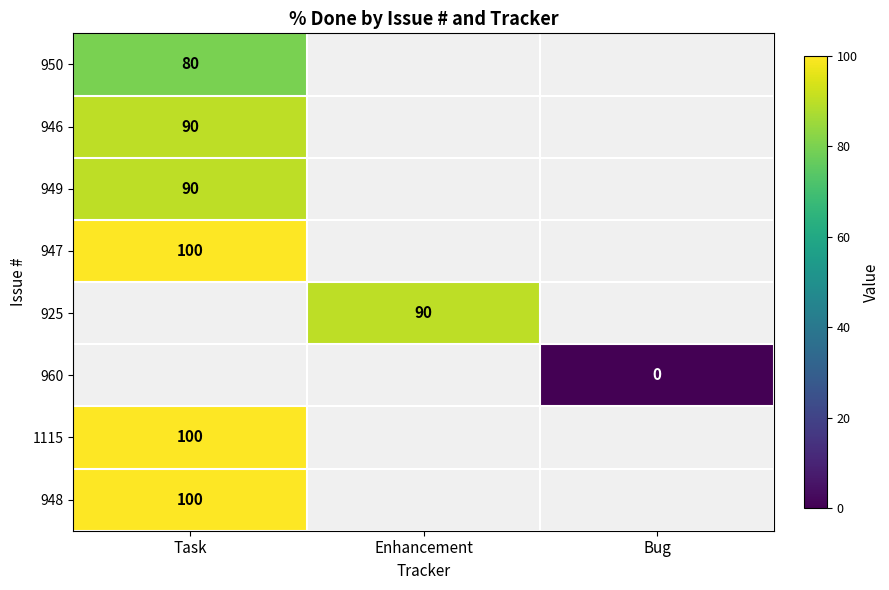

Is it true that 948 equals 155 at Task?

False